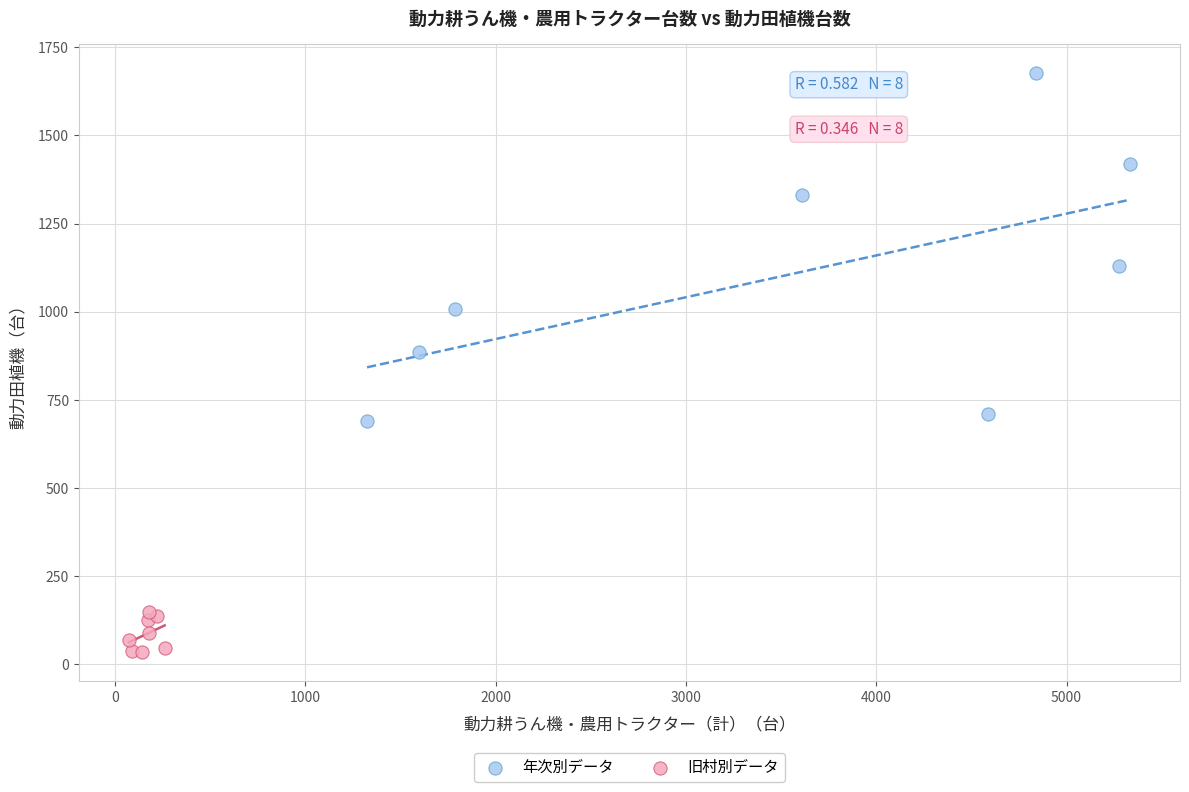

Which series reaches the maximum Y coordinate?

年次別データ